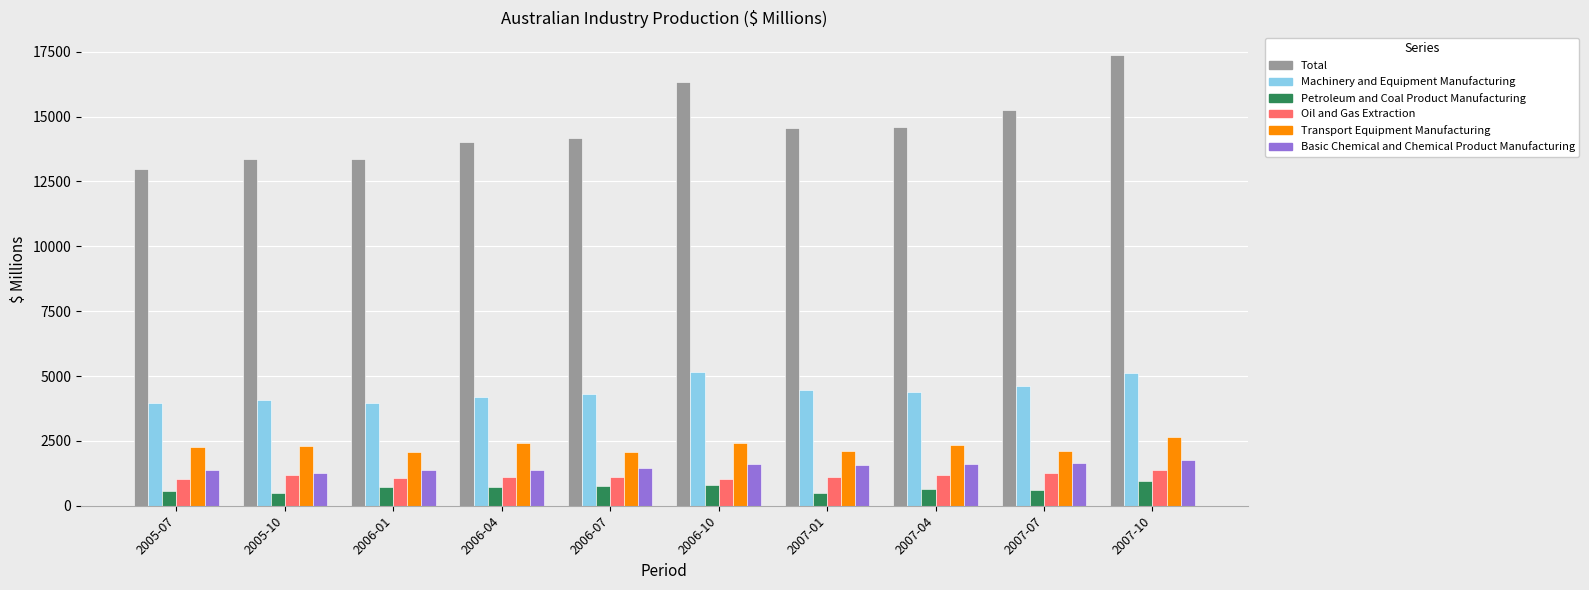

At which category is the sum across all series the highest?

2007-10